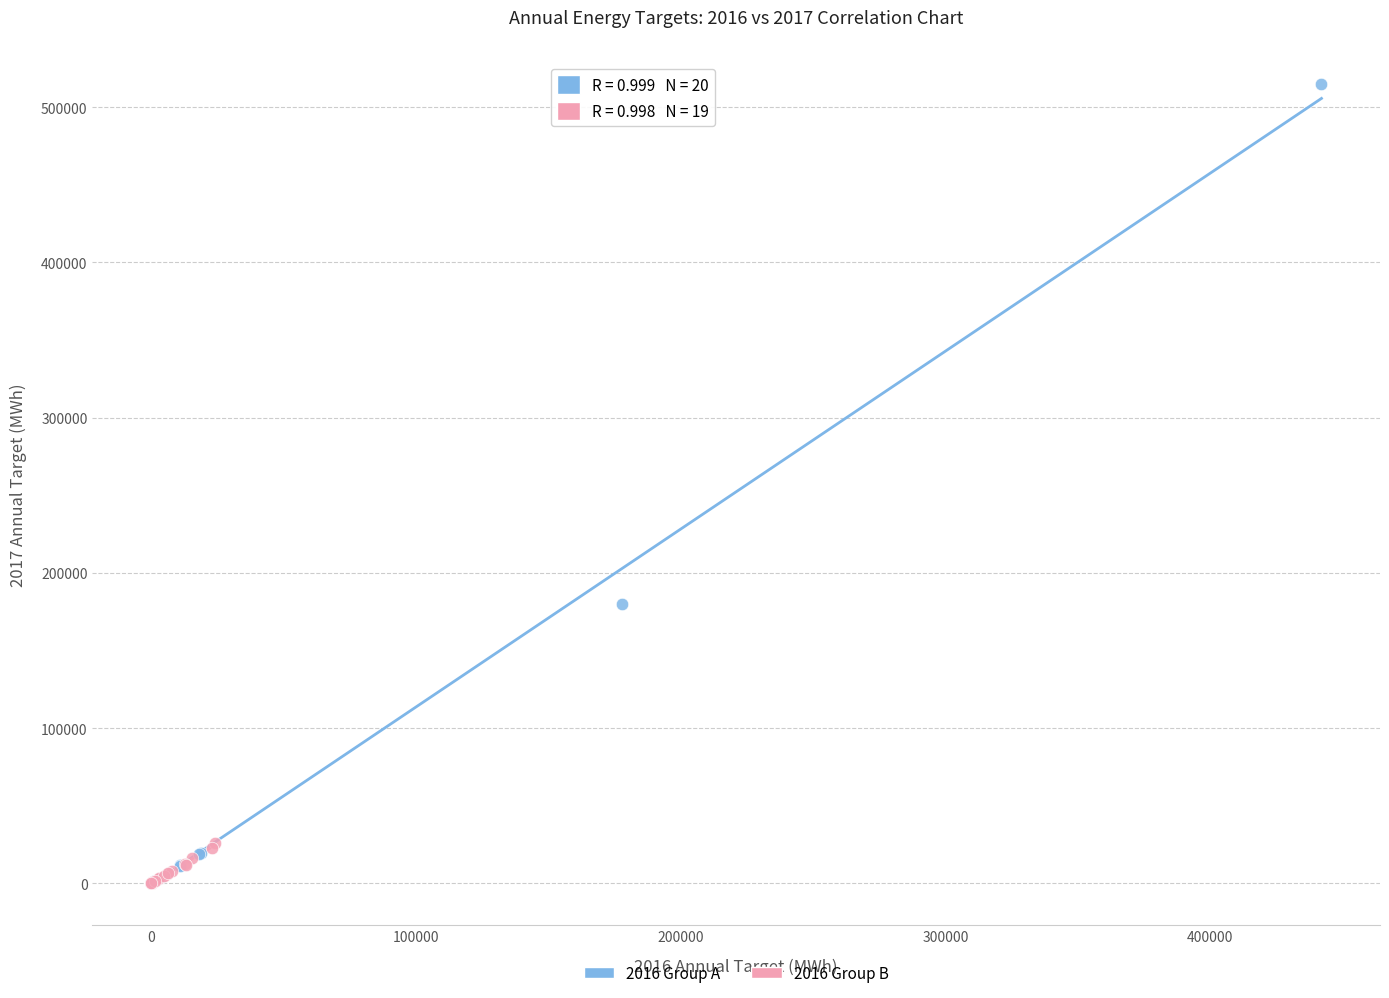

Which series contains the highest Y value?

2016 Group A